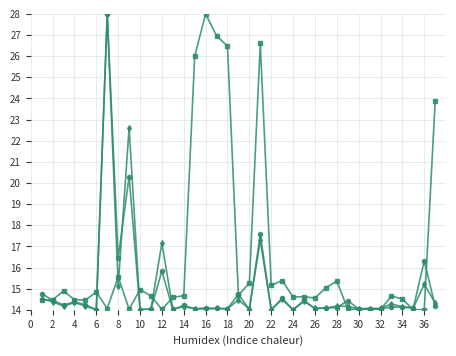

What is the minimum value shown in the chart?

14.0